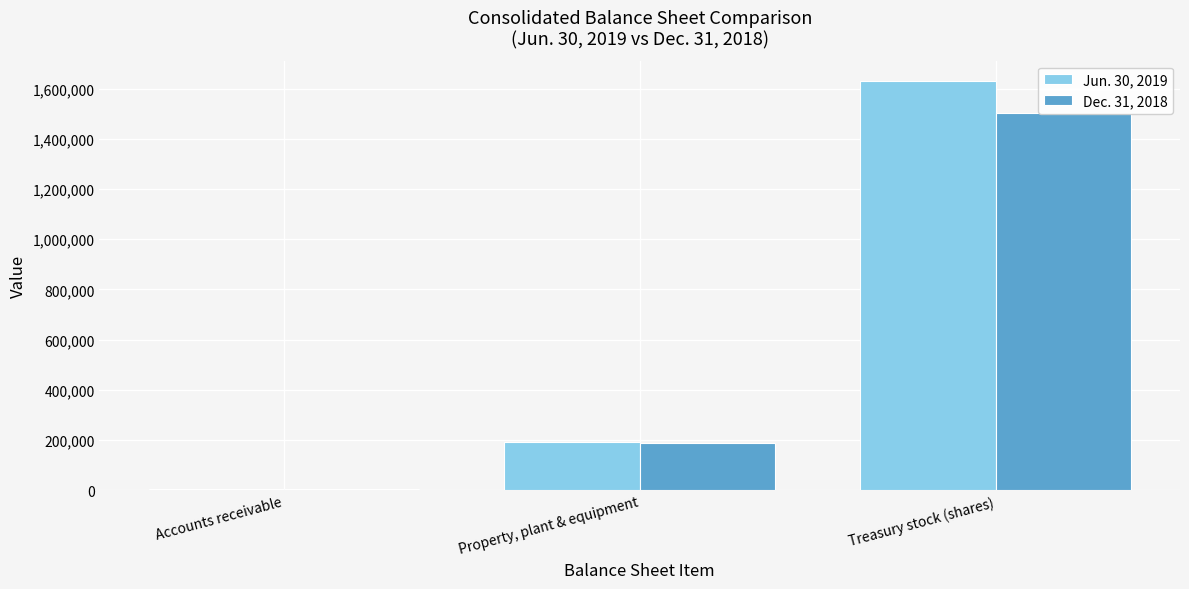

Reading left to right, list all the values displayed in this chart.

Jun. 30, 2019: Accounts receivable=6090	Property, plant & equipment=192515	Treasury stock (shares)=1629398
Dec. 31, 2018: Accounts receivable=5687	Property, plant & equipment=186135	Treasury stock (shares)=1503284